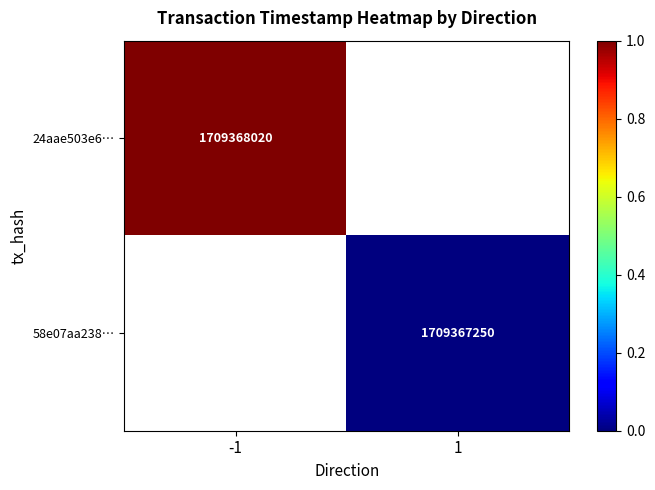

Is it true that 58e07aa238… equals 2683980610 at 1?

False